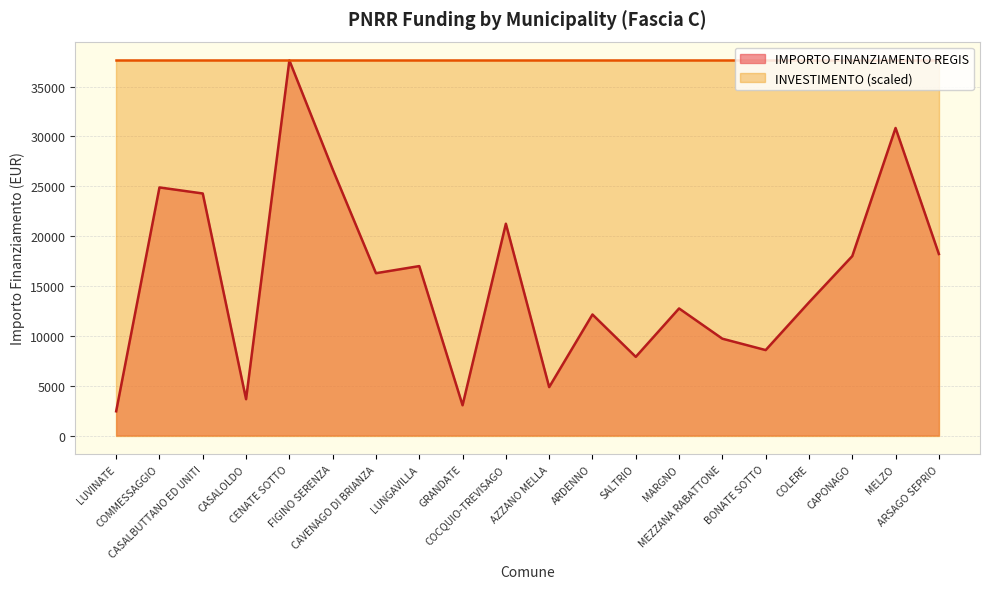

The value at CAVENAGO DI BRIANZA is 22926. True or false?

False